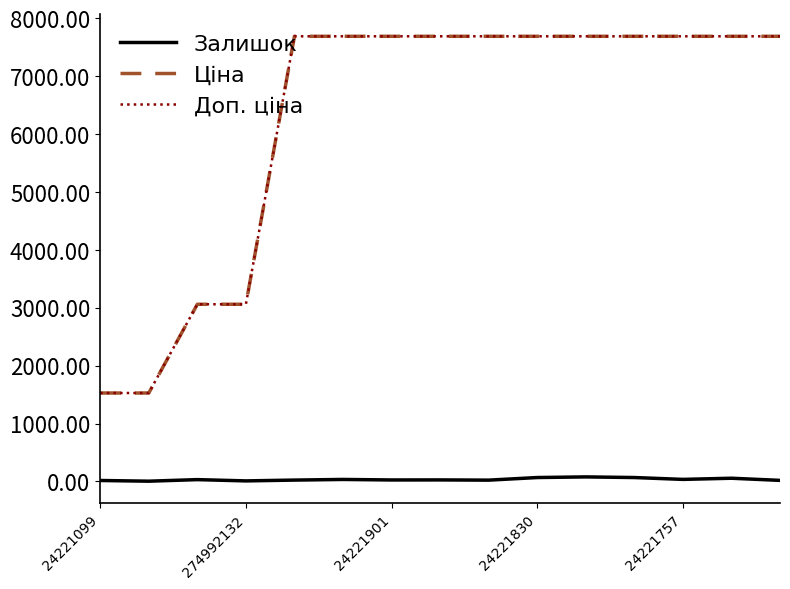

What is the maximum value shown in the chart?

7688.0